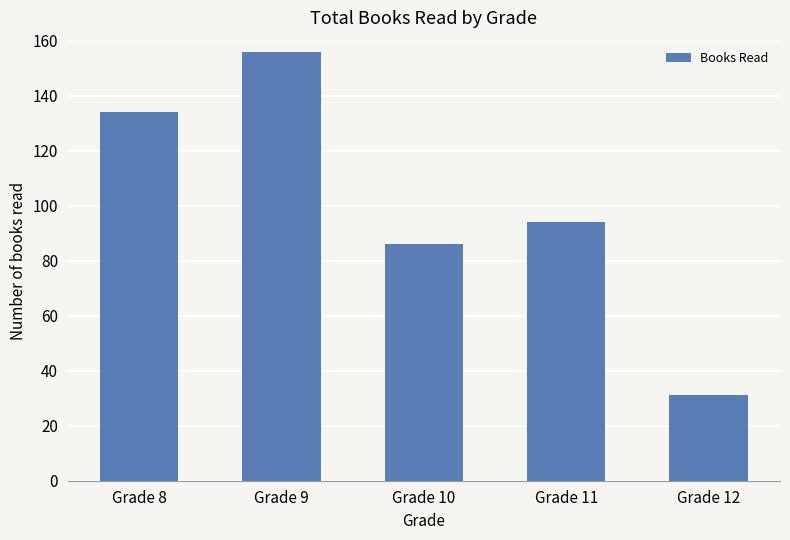

How many data points are less than 94?

2